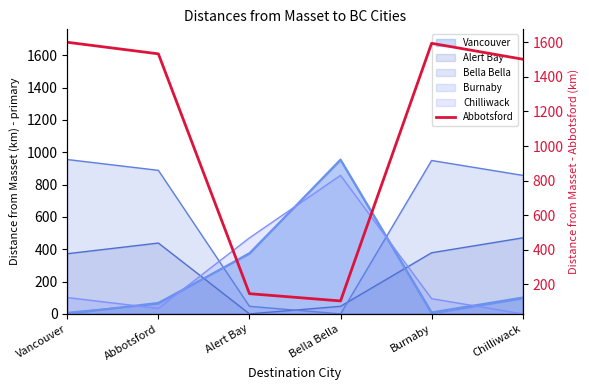

What is the maximum value shown in the chart?

1600